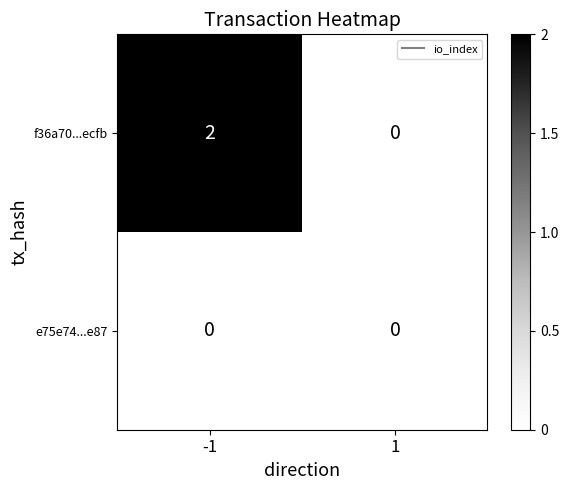

What is the greatest value displayed?

2